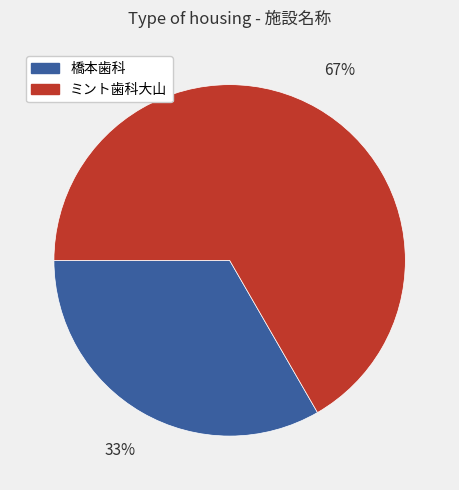

To the nearest percent, what is the average slice percentage?

50%